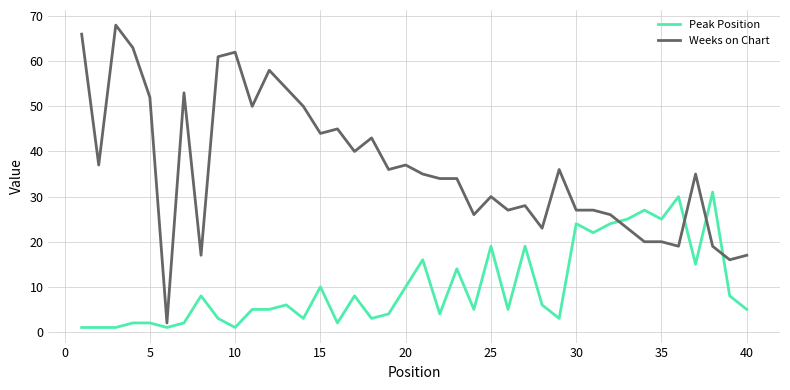

List the series in order of their overall mean, highest first.

Weeks on Chart, Peak Position